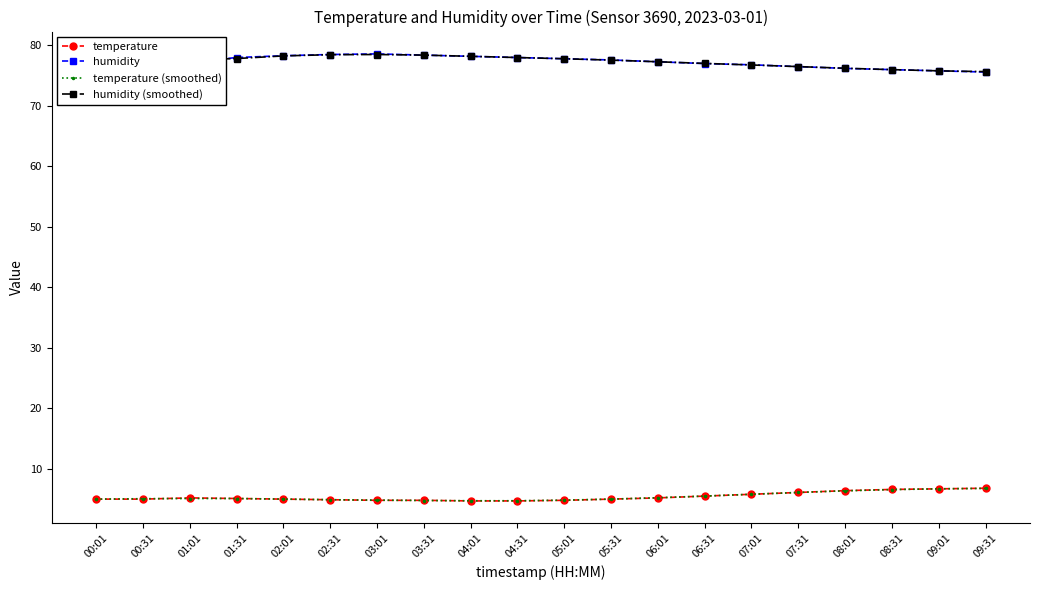

What is the maximum value for temperature (smoothed)?

6.8